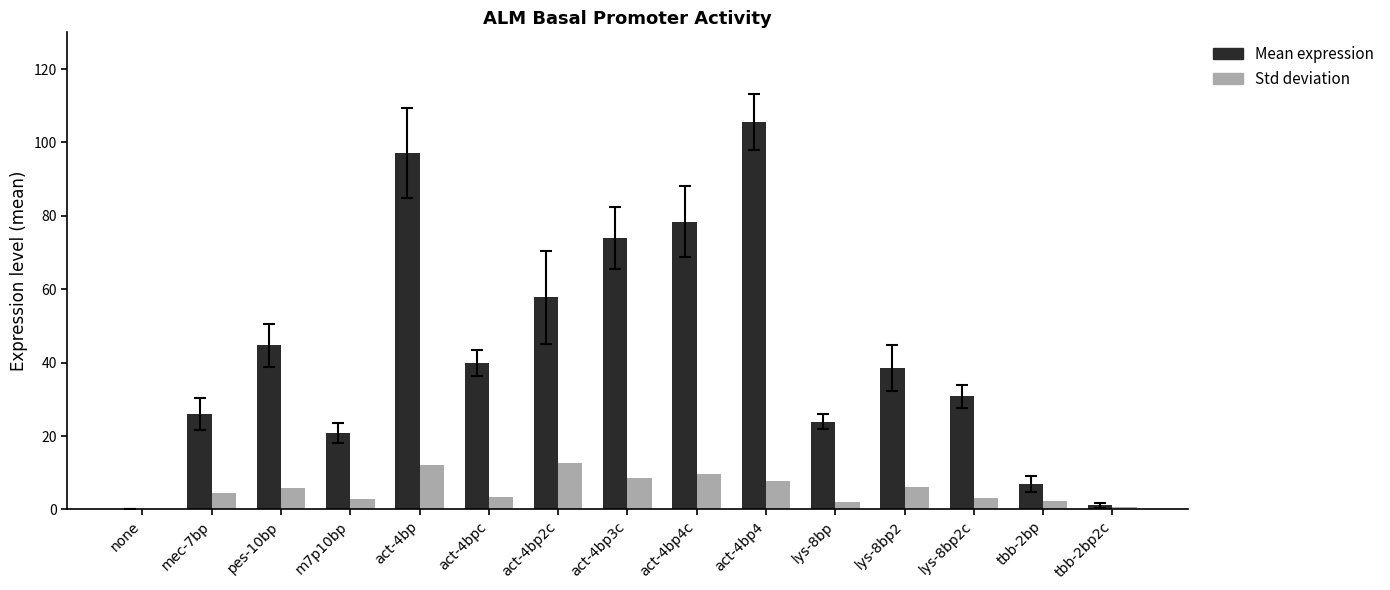

What is the sum of the Mean expression values at m7p10bp and lys-8bp2?

59.4